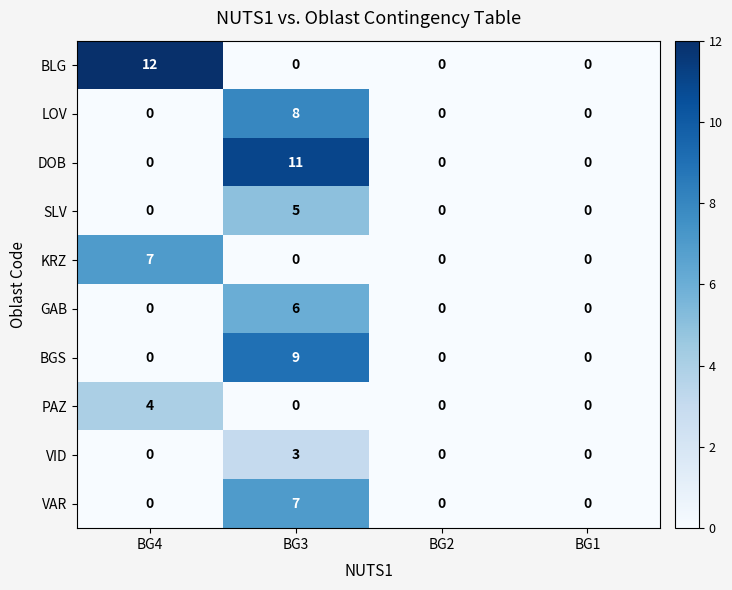

What is the difference between the maximum and minimum values in the LOV series?

8